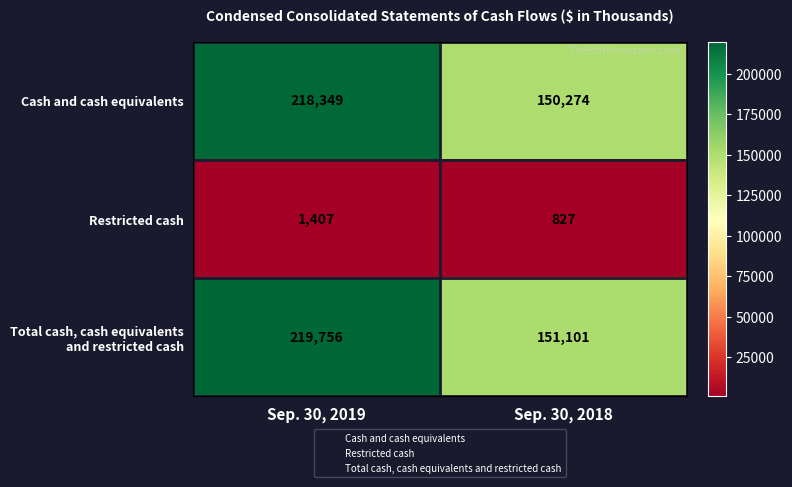

Rank the categories by Restricted cash value from lowest to highest.

Sep. 30, 2018, Sep. 30, 2019